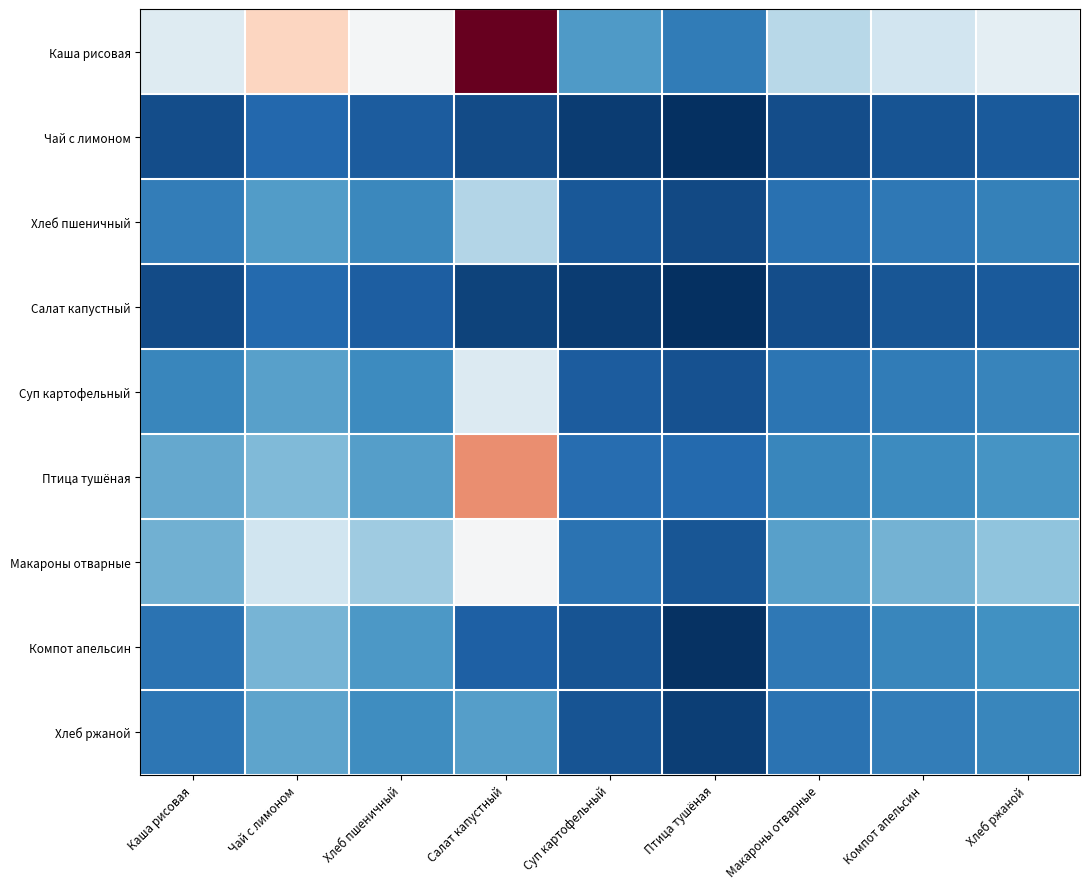

How many data points does each series have?

9